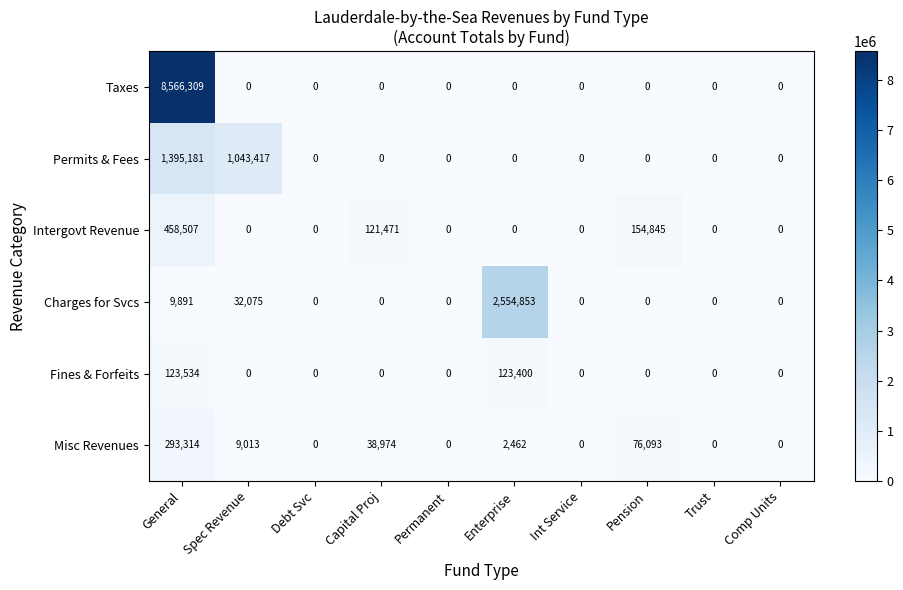

True or false: Taxes has a value of -4639426 at Int Service.

False